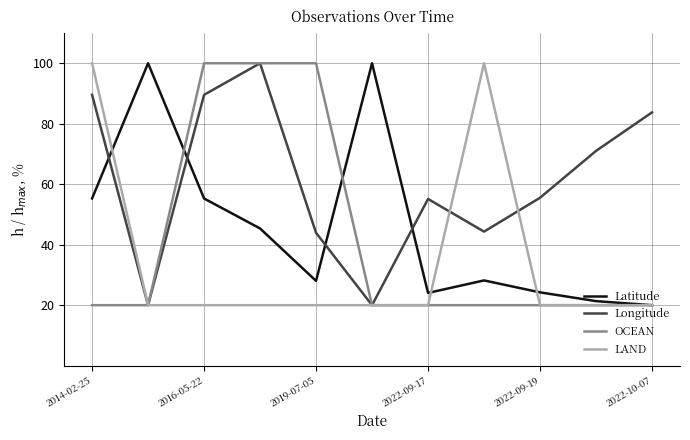

What is the lowest value of the LAND series?

20.0